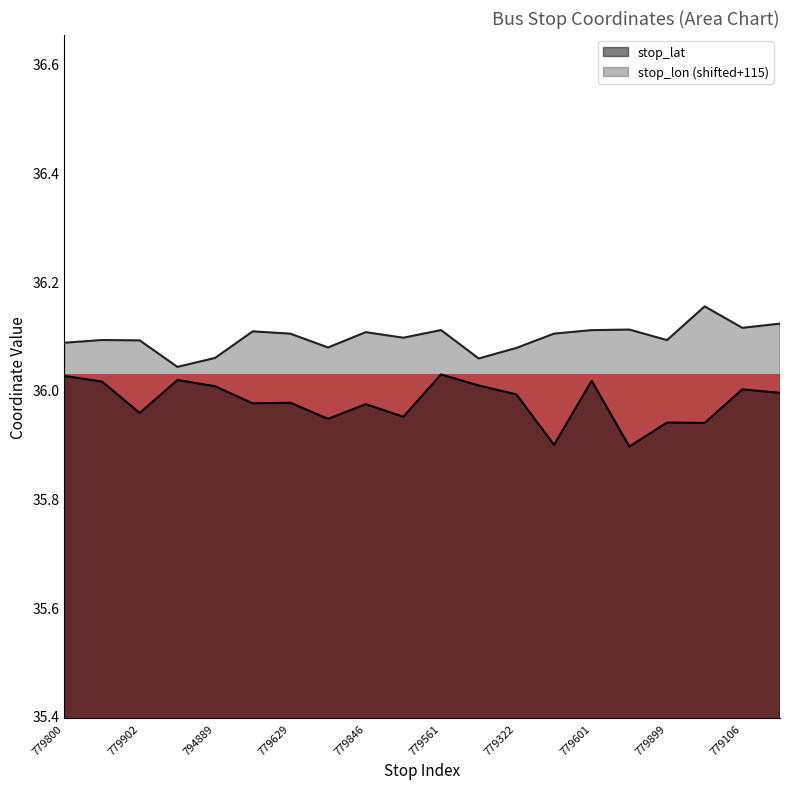

The value of stop_lon at 779601 is 23.4. True or false?

False